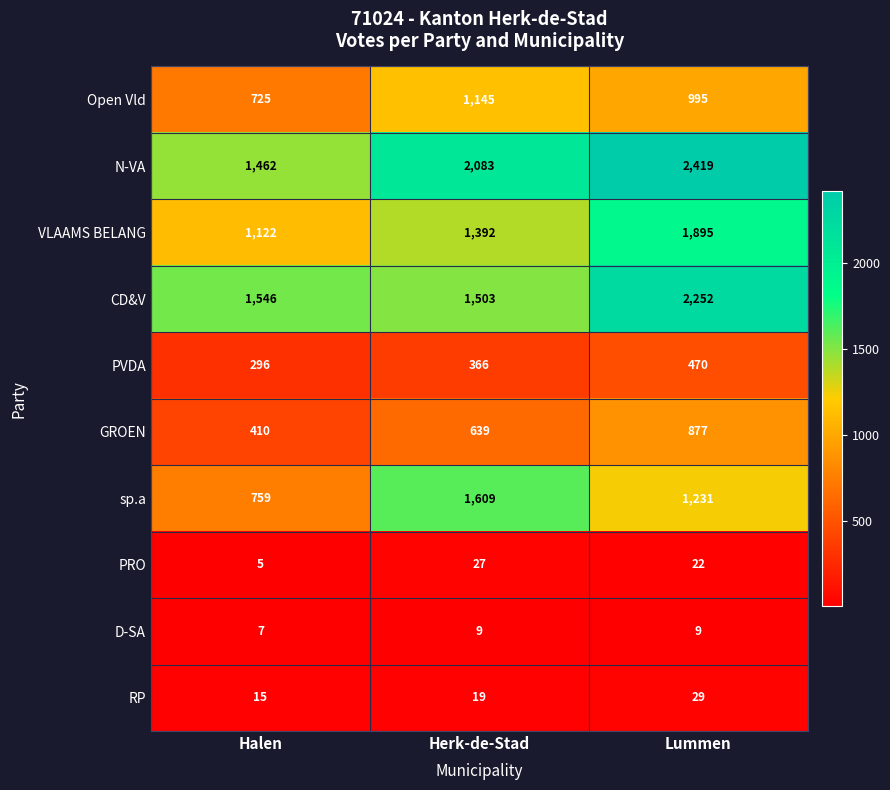

What is the total value across all series at Halen?

6347